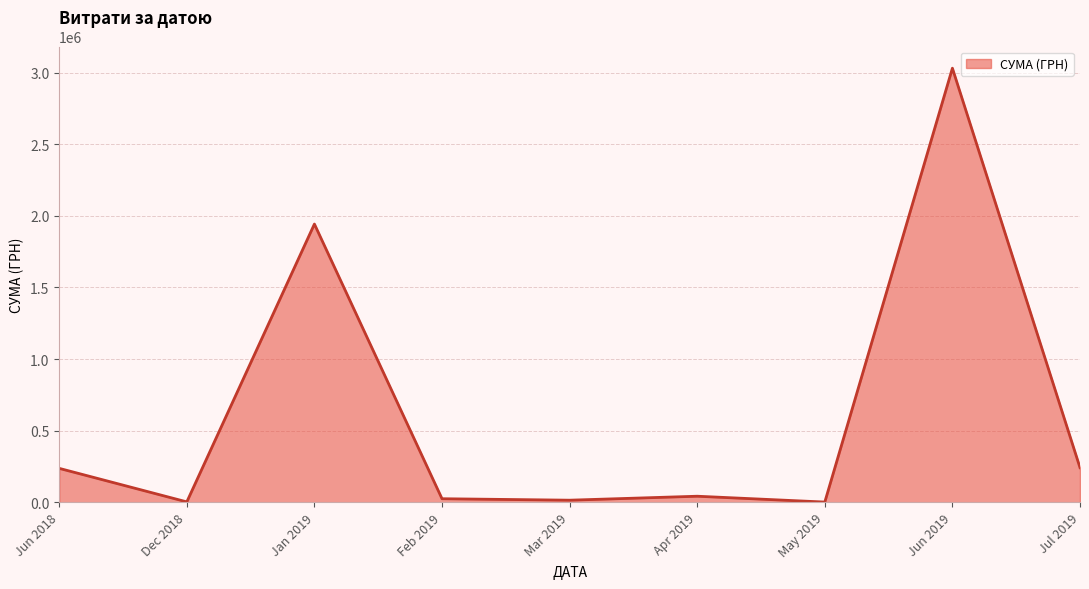

At which label is the value closest to 1516393?

Jan 2019